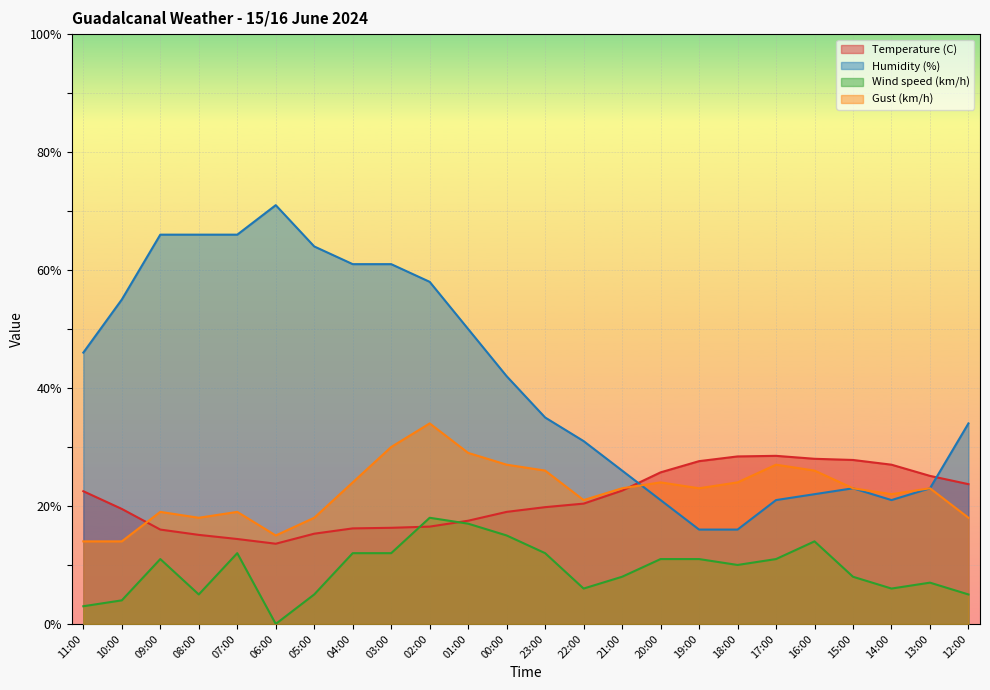

What is the maximum value shown in the chart?

71.0